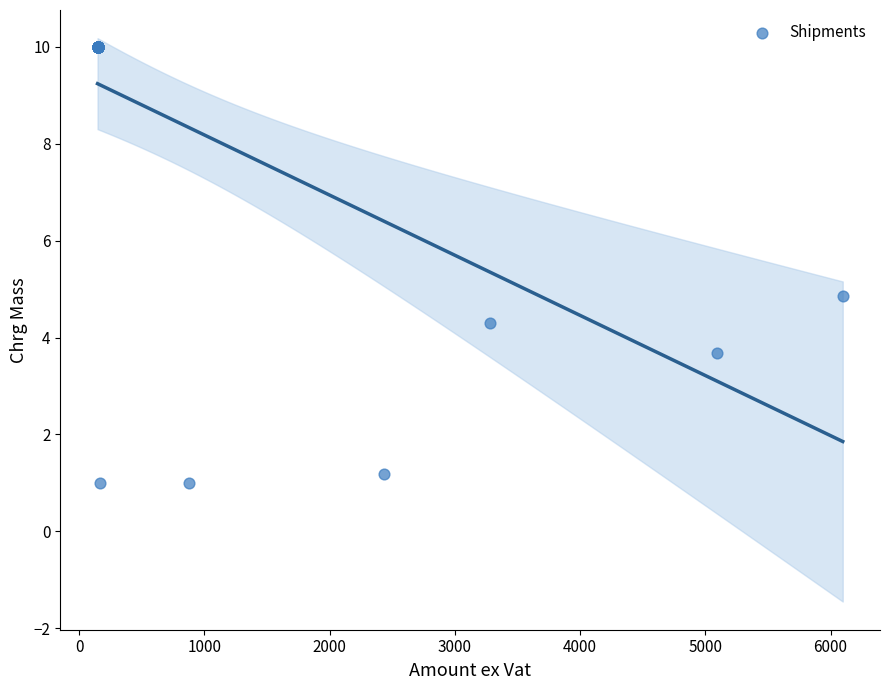

What Y value in the scatter plot is closest to 5?

4.9